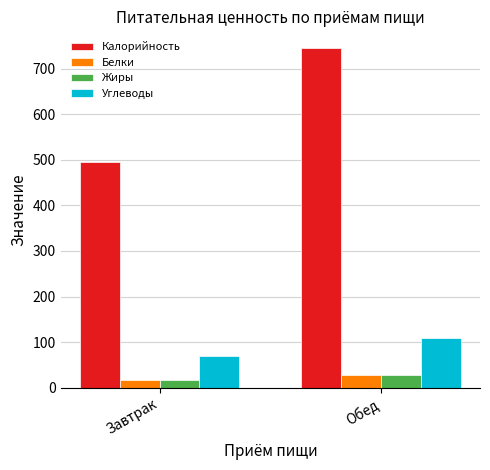

Is it true that Углеводы equals 110.2 at Обед?

True